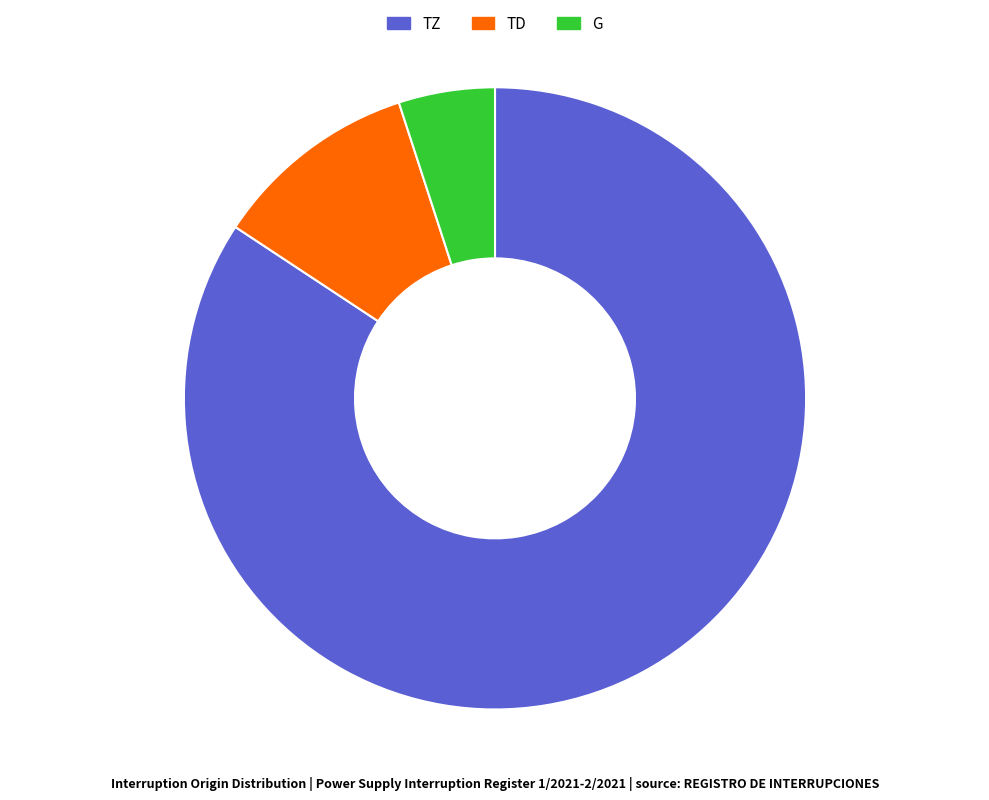

Which category has the smallest portion of the pie?

G